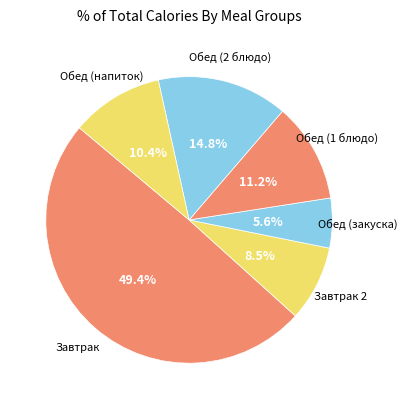

What is the largest slice in the pie chart?

Завтрак